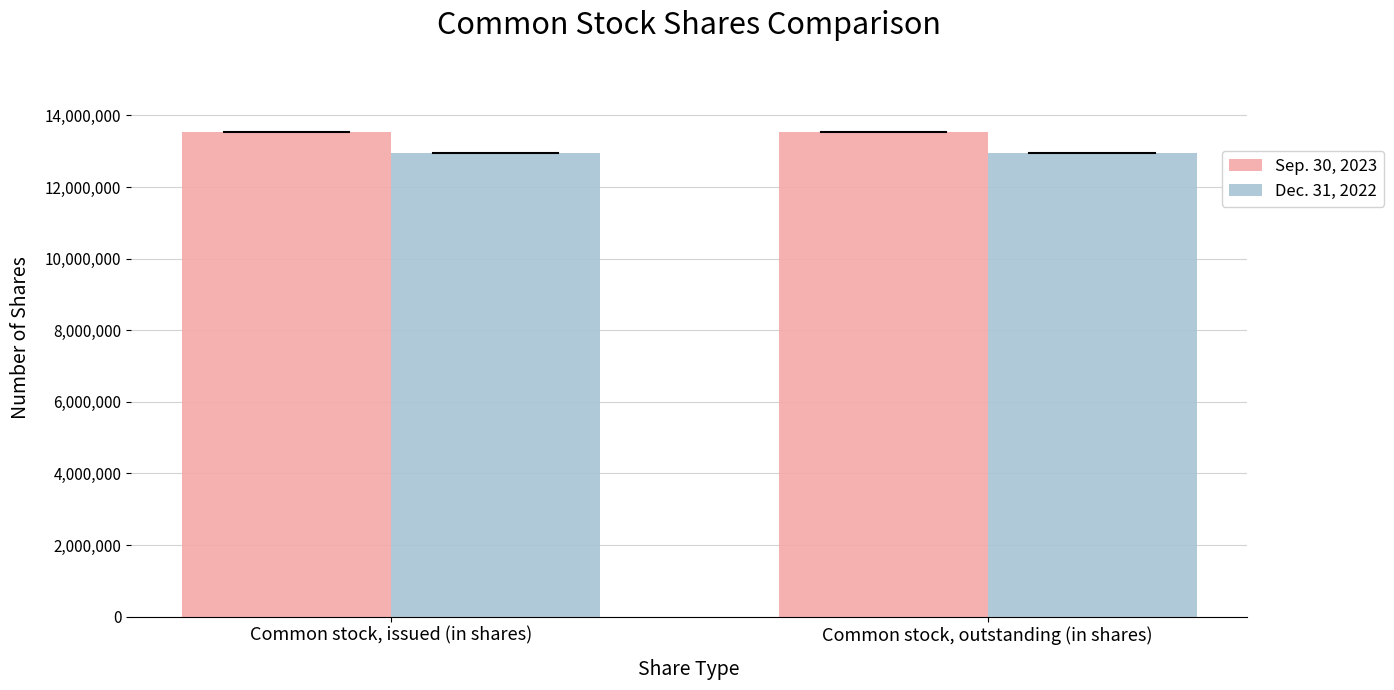

What position from the right is Common stock, outstanding (in shares)?

1